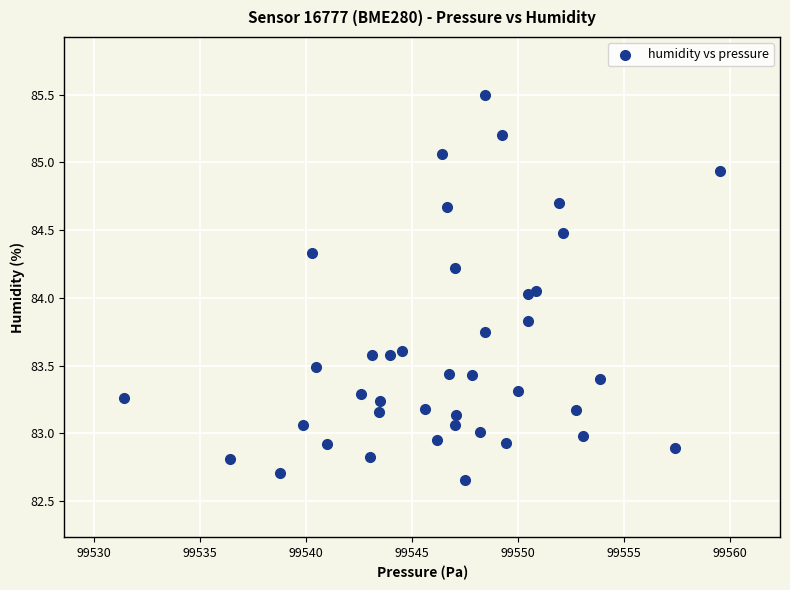

What is the range of X values (max minus min)?

28.1